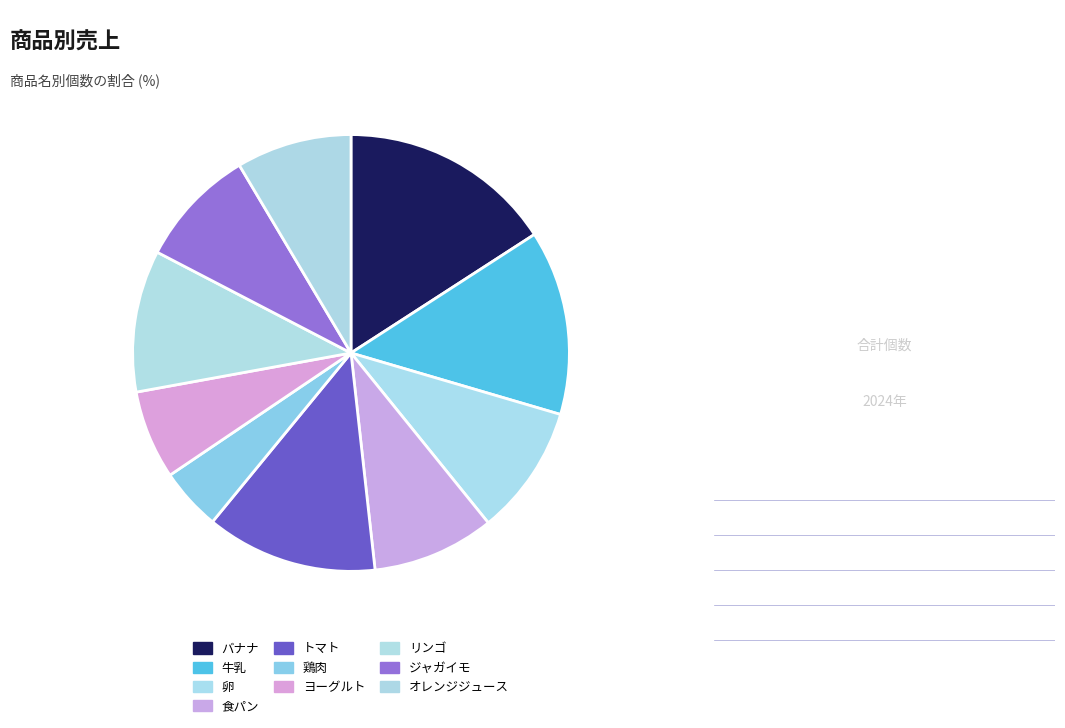

Is there any slice that represents more than half of the pie?

No